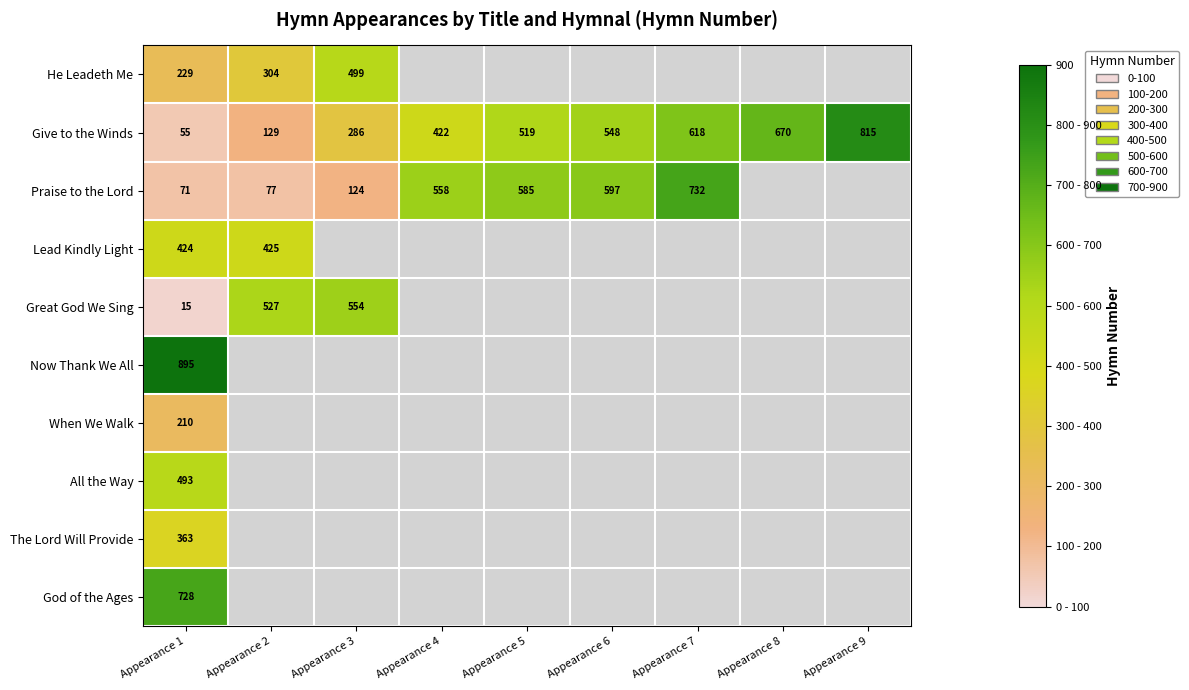

What is the maximum value for Give to the Winds?

815